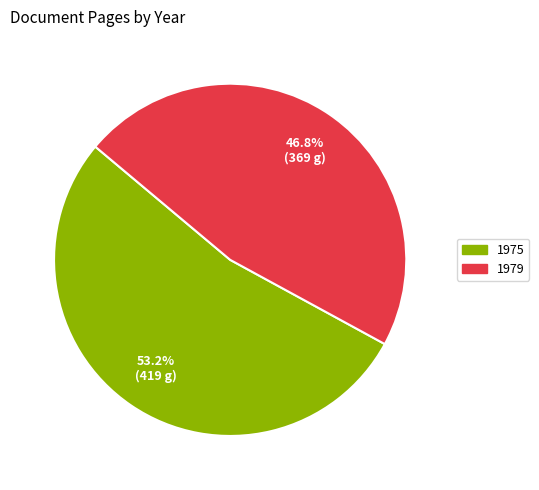

To the nearest percent, what is the difference between the 1975 and 1979 slice percentages?

6%